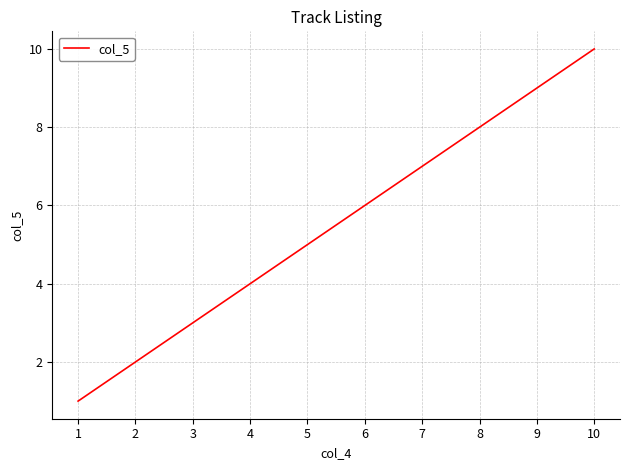

The value at 3 is 5. True or false?

False